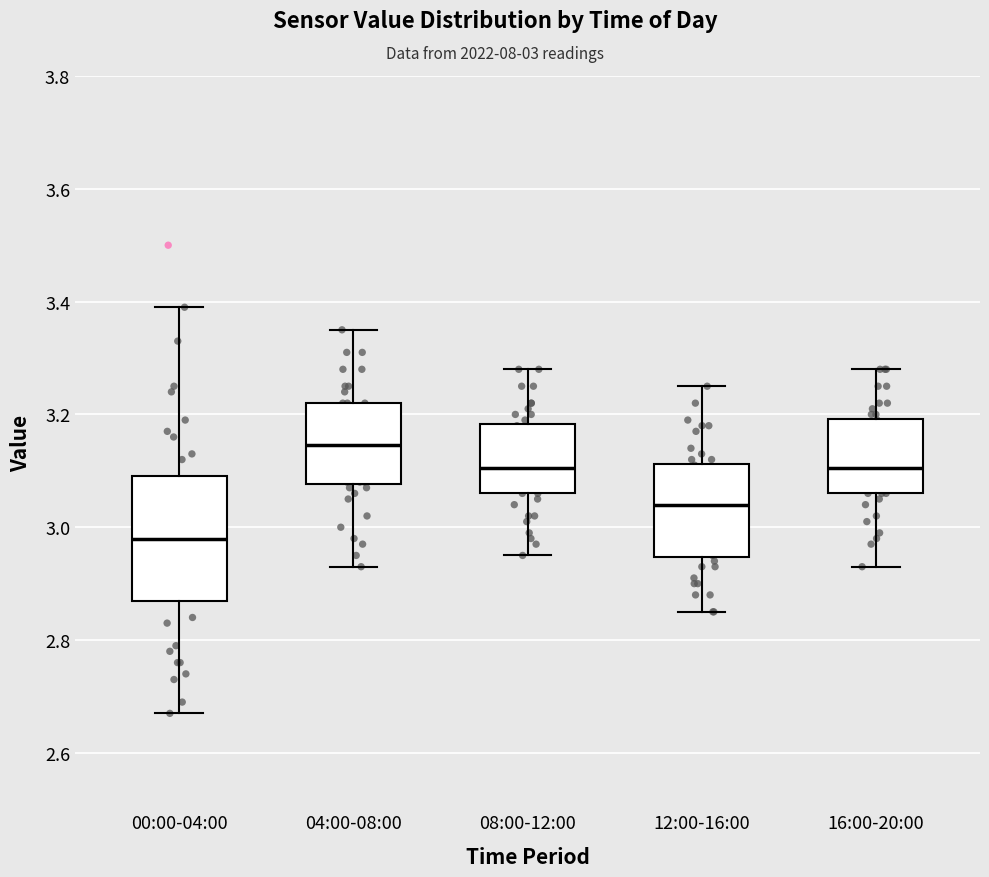

Reading left to right, transcribe this box plot: for each box, give where its median line is, the range the box spans, and where its two whiskers end, as read against the y-axis. The values are not printed on the chart, so give them approximately, as read against the axis.

00:00-04:00: median 2.98, box 2.88 to 3.10, whiskers 2.68 to 3.40
04:00-08:00: median 3.14, box 3.08 to 3.22, whiskers 2.94 to 3.36
08:00-12:00: median 3.10, box 3.06 to 3.18, whiskers 2.96 to 3.28
12:00-16:00: median 3.04, box 2.94 to 3.12, whiskers 2.86 to 3.26
16:00-20:00: median 3.10, box 3.06 to 3.20, whiskers 2.94 to 3.28